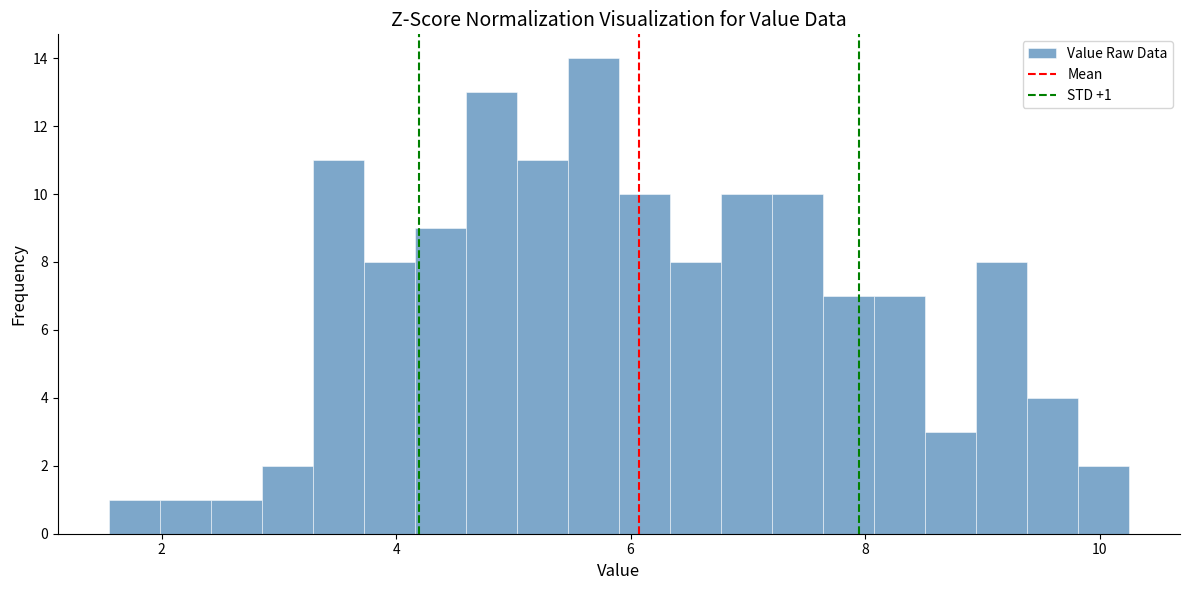

Around what value on the x-axis is the tallest bar? Give the approximate position of its centre, as read against the axis.

5.6